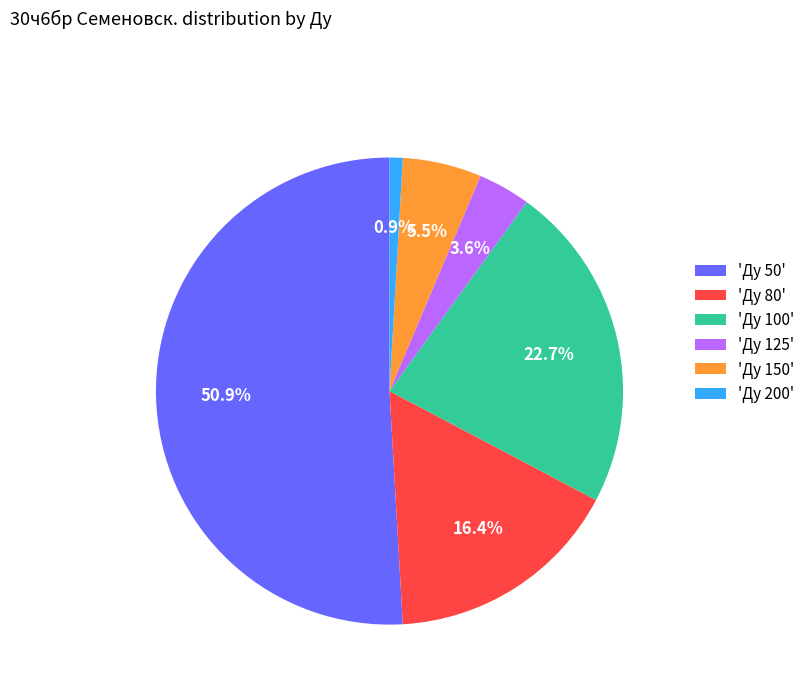

Does 'Ду 50' account for over 50% of the chart?

Yes